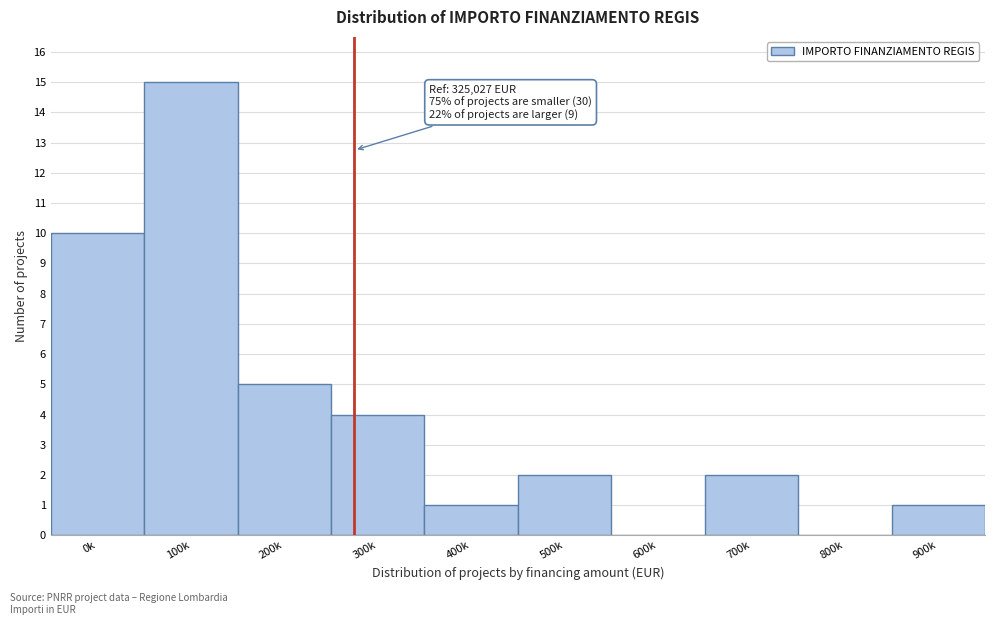

Reading left to right, extract all data points from this chart.

0k=10	100k=15	200k=5	300k=4	400k=1	500k=2	600k=0	700k=2	800k=0	900k=1